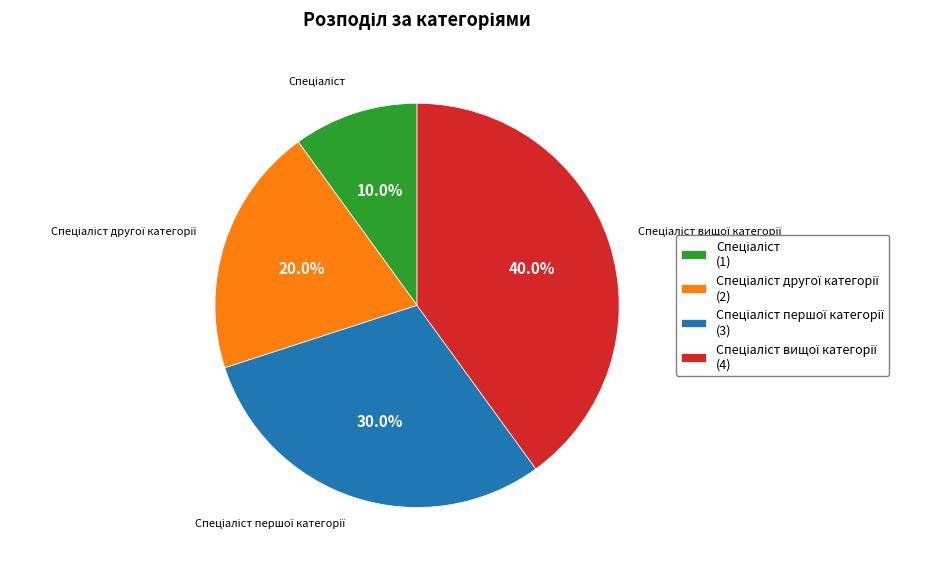

Does any single category account for the majority?

No